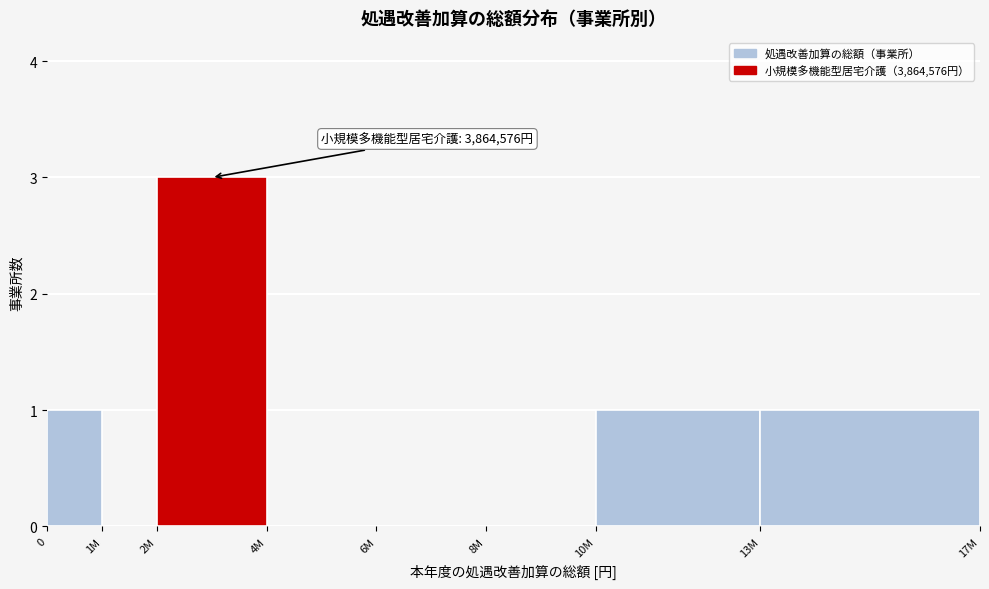

Reading right to left, what are all the values shown in this chart?

13M=1	10M=1	8M=0	6M=0	4M=0	2M=3	1M=0	0=1